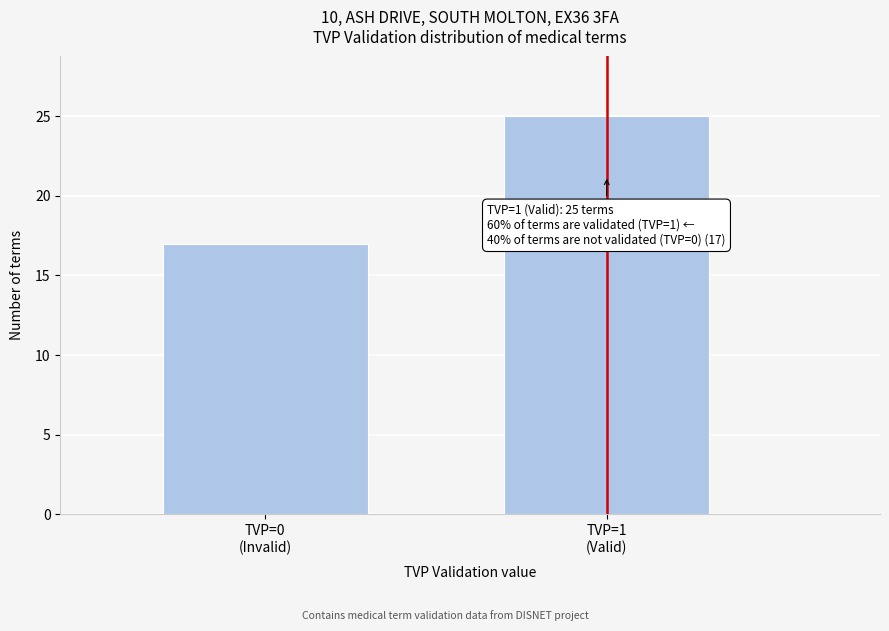

Reading right to left, what are all the values shown in this chart?

25	17